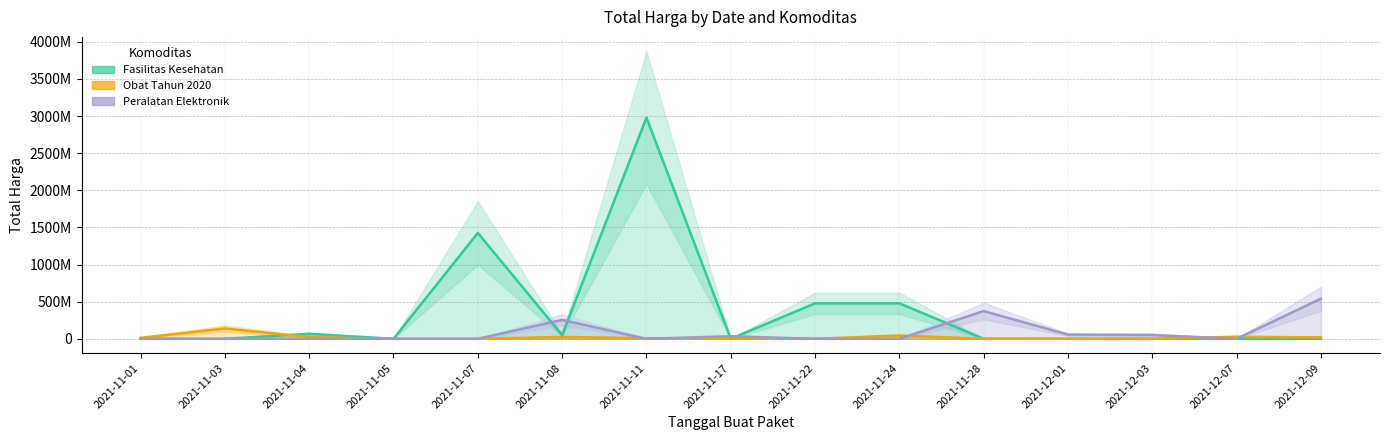

What are all the series names shown in the legend?

Fasilitas Kesehatan, Obat Tahun 2020, Peralatan Elektronik